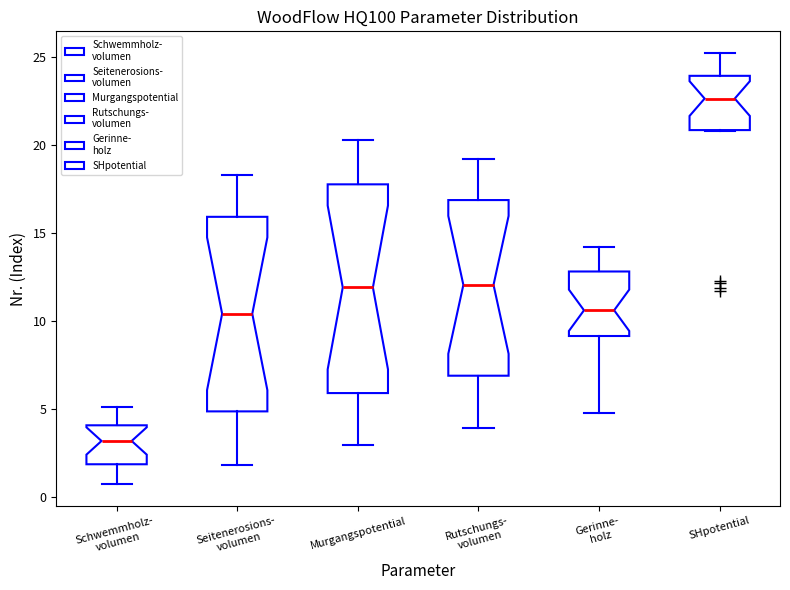

Which box is the tallest, from its lower edge to its upper edge?

Murgangspotential